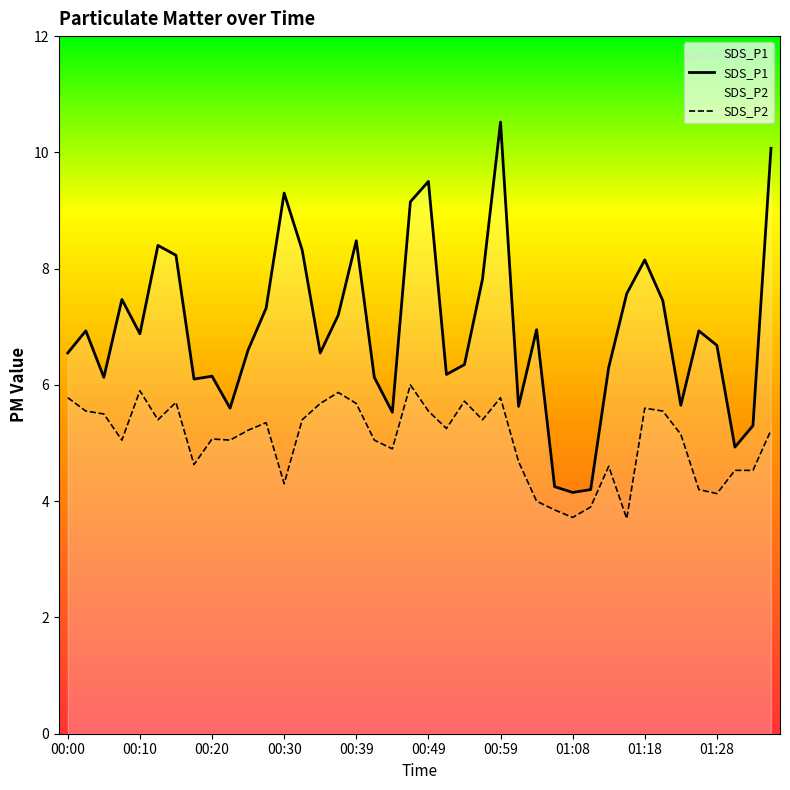

List the series in order of their overall mean, lowest first.

SDS_P2, SDS_P1